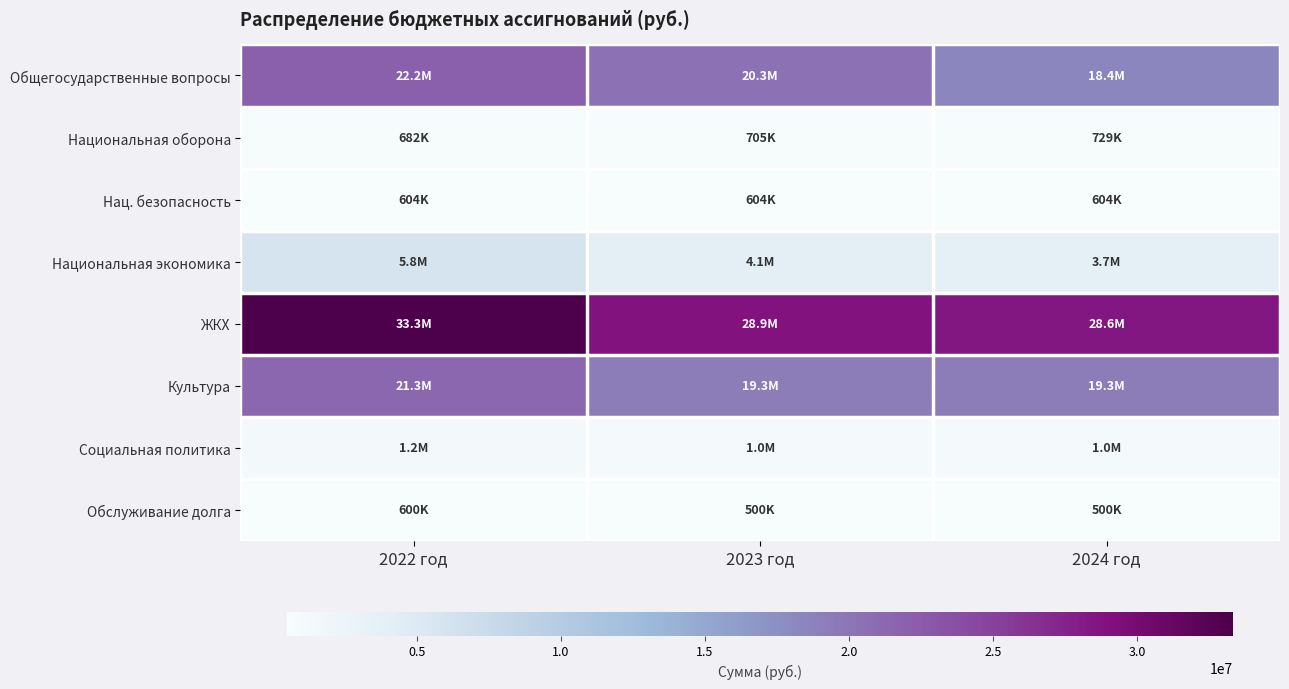

Reading left to right, transcribe all the data shown in this chart.

Общегосударственные вопросы: 2022 год=22156469.5	2023 год=20284781.0	2024 год=18439594.4
Национальная оборона: 2022 год=682338.0	2023 год=704827.8	2024 год=729193.6
Нац. безопасность: 2022 год=604500.0	2023 год=604500.0	2024 год=604500.0
Национальная экономика: 2022 год=5833532.4	2023 год=4066858.8	2024 год=3683108.4
ЖКХ: 2022 год=33338751.0	2023 год=28934719.0	2024 год=28574991.7
Культура: 2022 год=21300000.0	2023 год=19300000.0	2024 год=19300000.0
Социальная политика: 2022 год=1218136.0	2023 год=1038136.0	2024 год=1038136.0
Обслуживание долга: 2022 год=600000.0	2023 год=500000.0	2024 год=500000.0